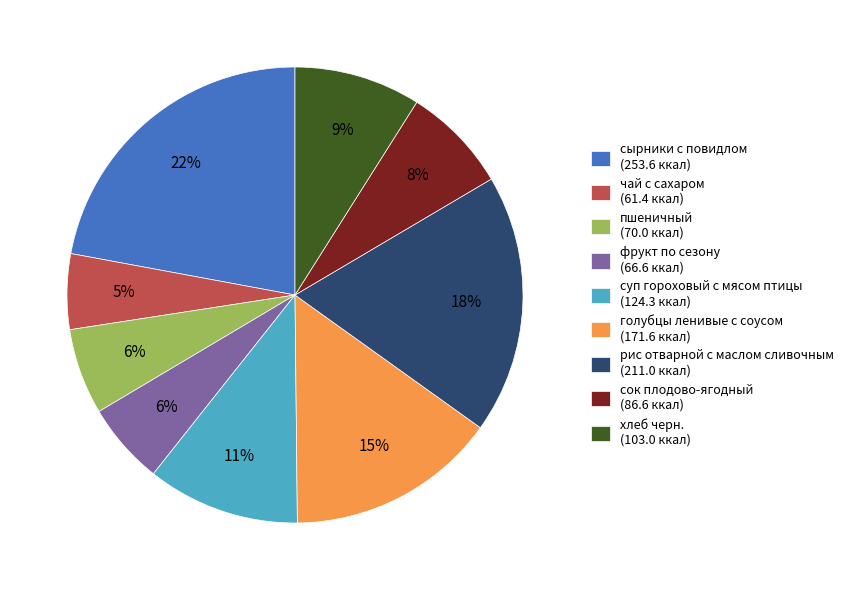

To the nearest percent, what is the difference between the суп гороховый с мясом птицы and пшеничный slice percentages?

5%